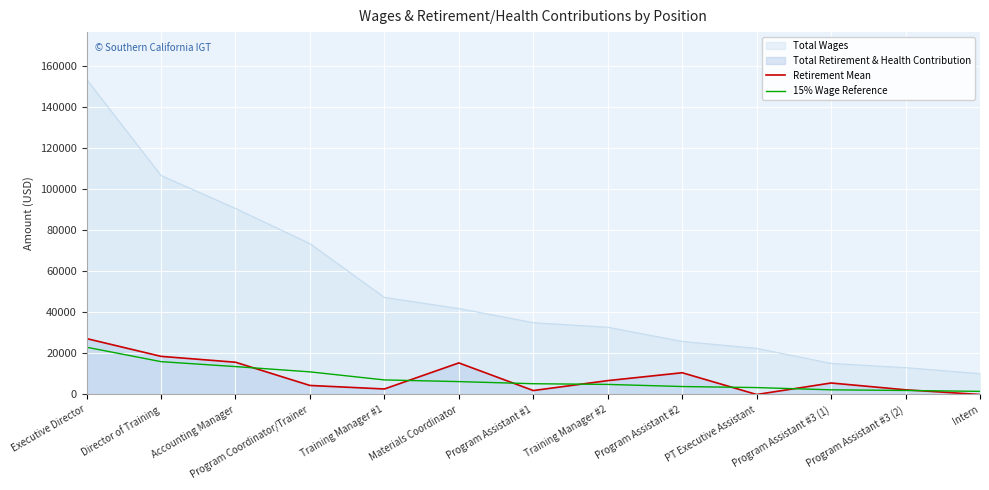

How many values in the Retirement Mean series are below 5601?

6